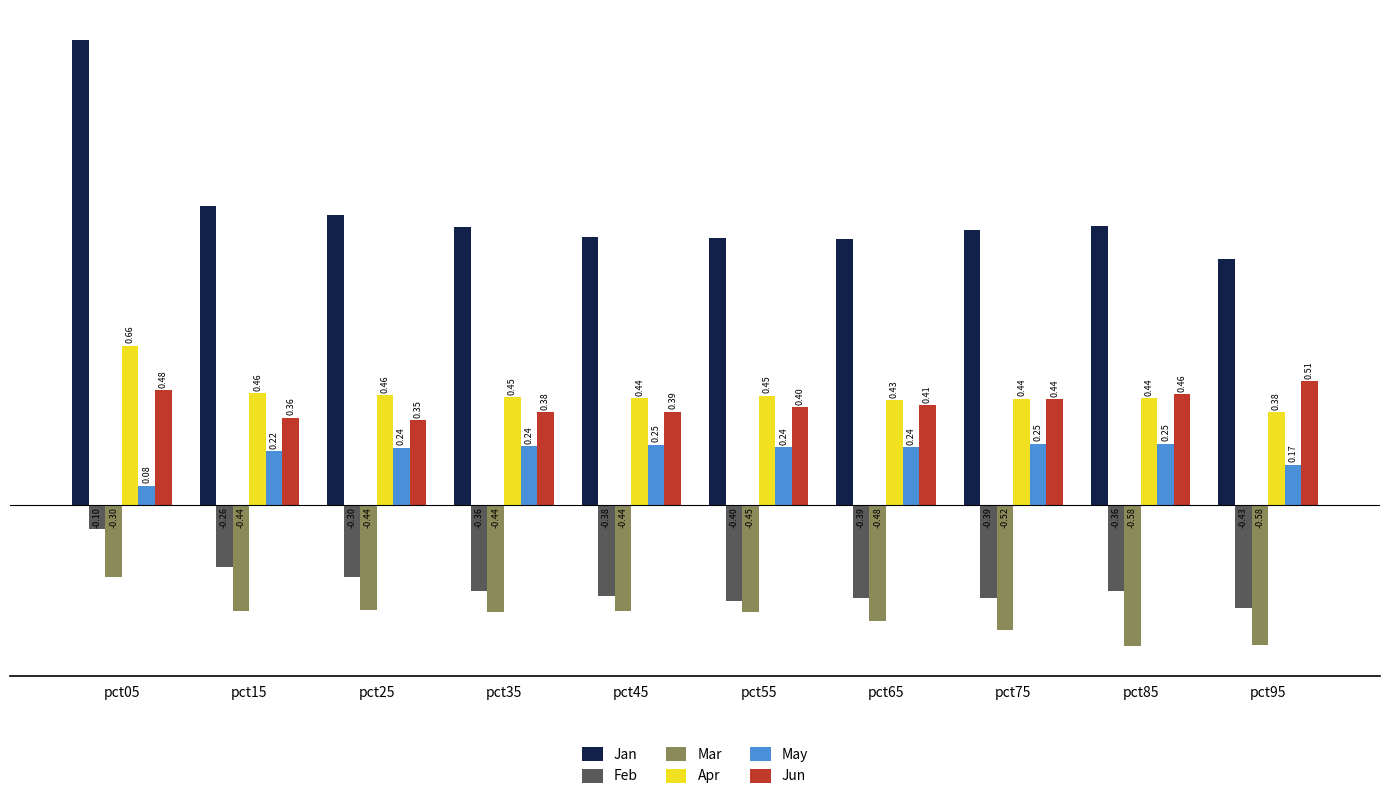

Does the chart contain any negative values?

Yes